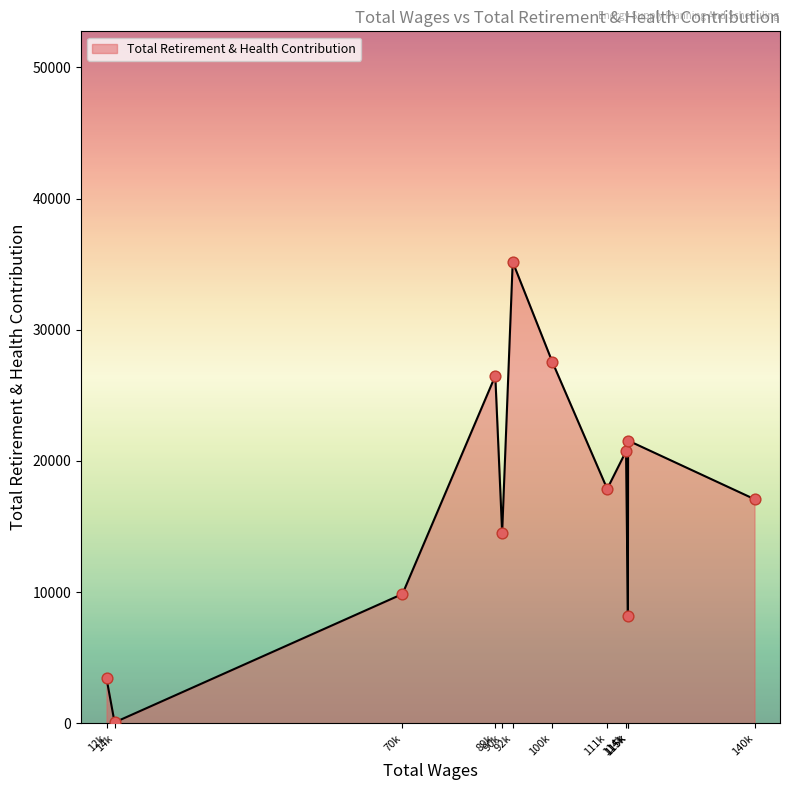

Is this an area chart (filled region under the line)?

Yes